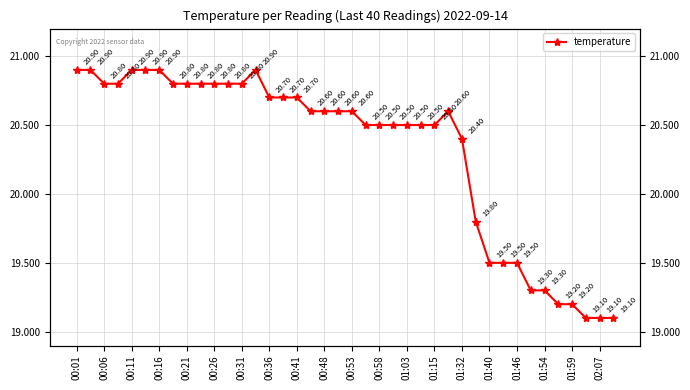

What is the difference between the maximum and minimum values?

1.8